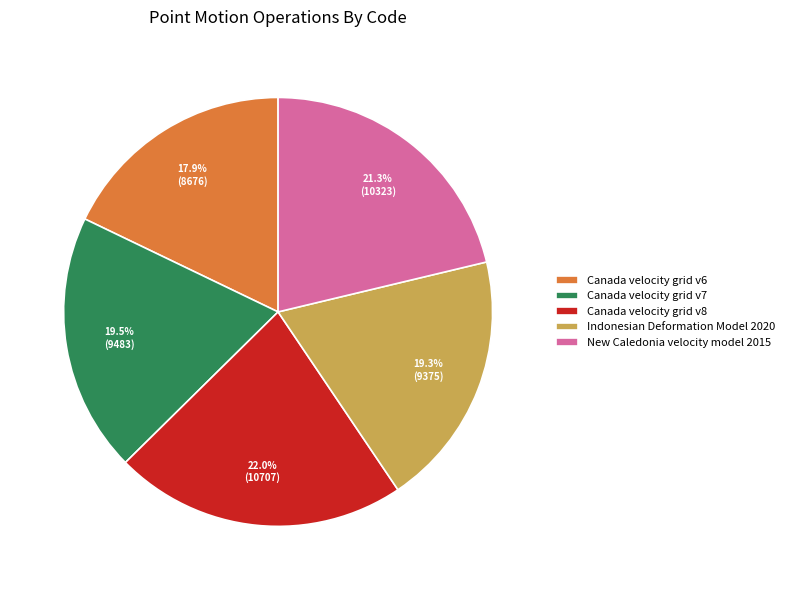

The Canada velocity grid v6 slice represents 18% of the pie. True or false?

True